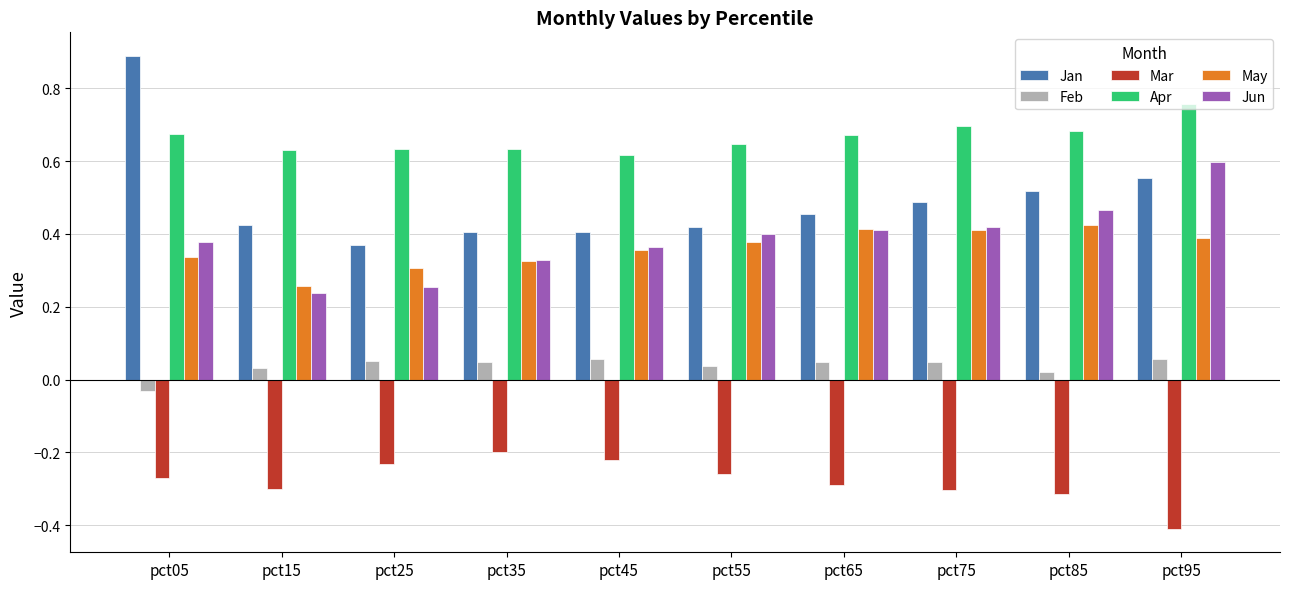

Is the value of Feb at pct85 greater than the value of Jun at pct75?

No